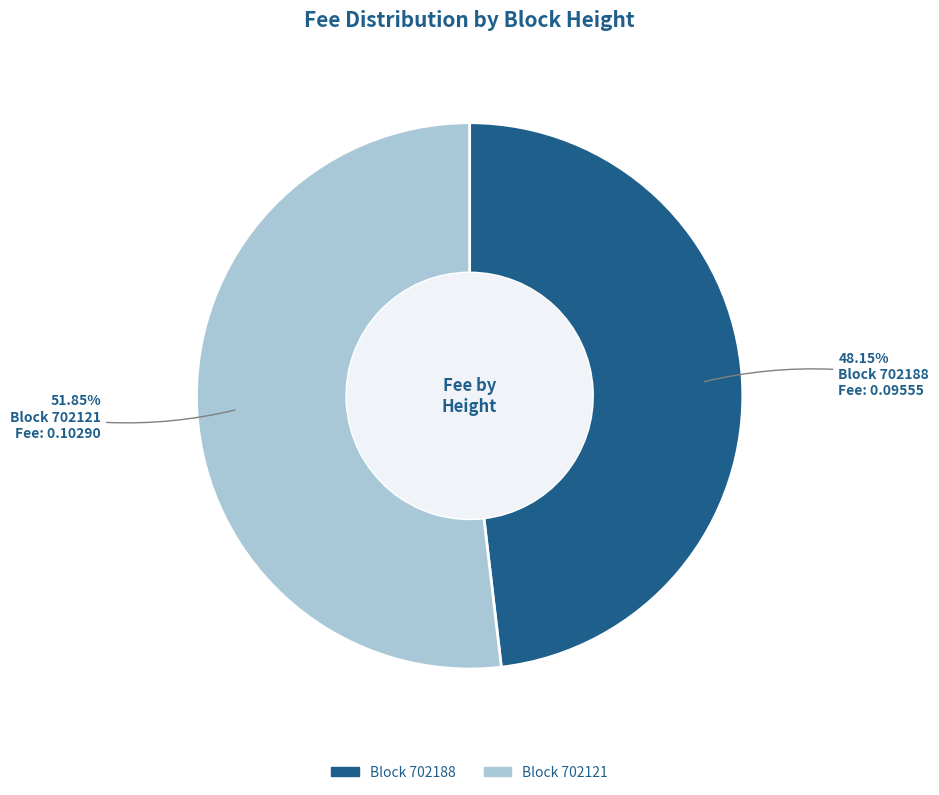

Does any single category account for the majority?

Yes